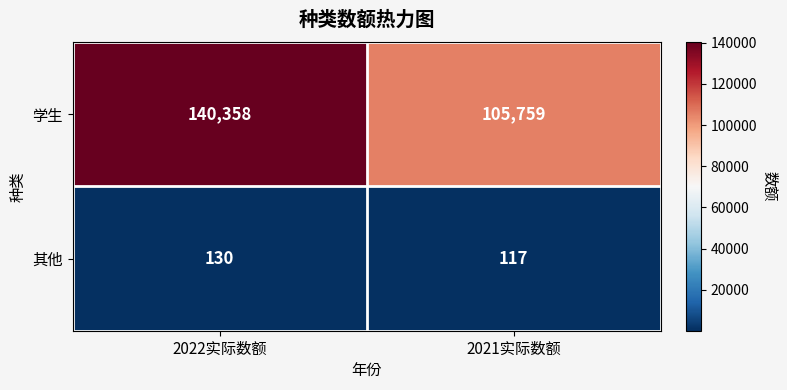

Reading left to right, extract all data points from this chart.

学生: 140358	105759
其他: 130	117